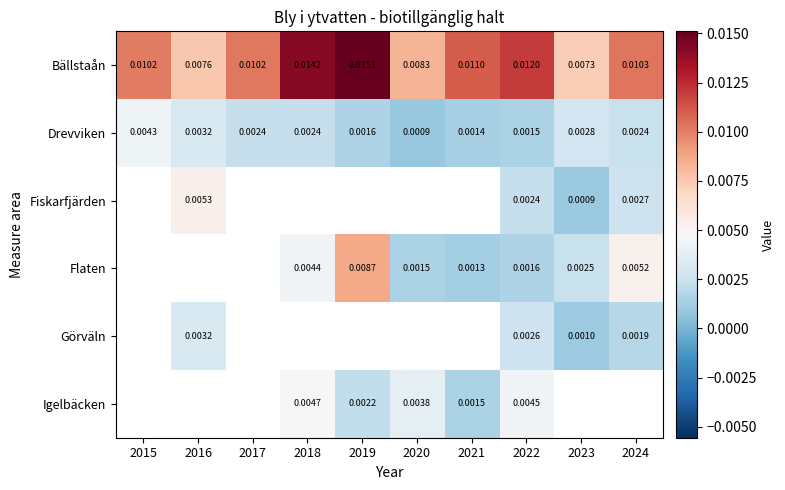

Which category has the highest value in the Drevviken series?

2015